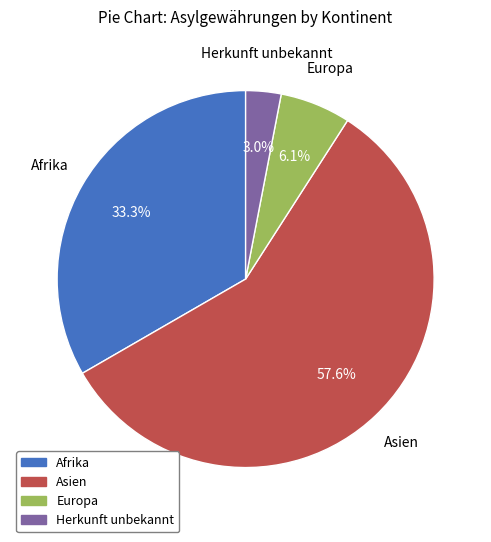

To the nearest percent, what is the difference between the Herkunft unbekannt and Europa slice percentages?

3%